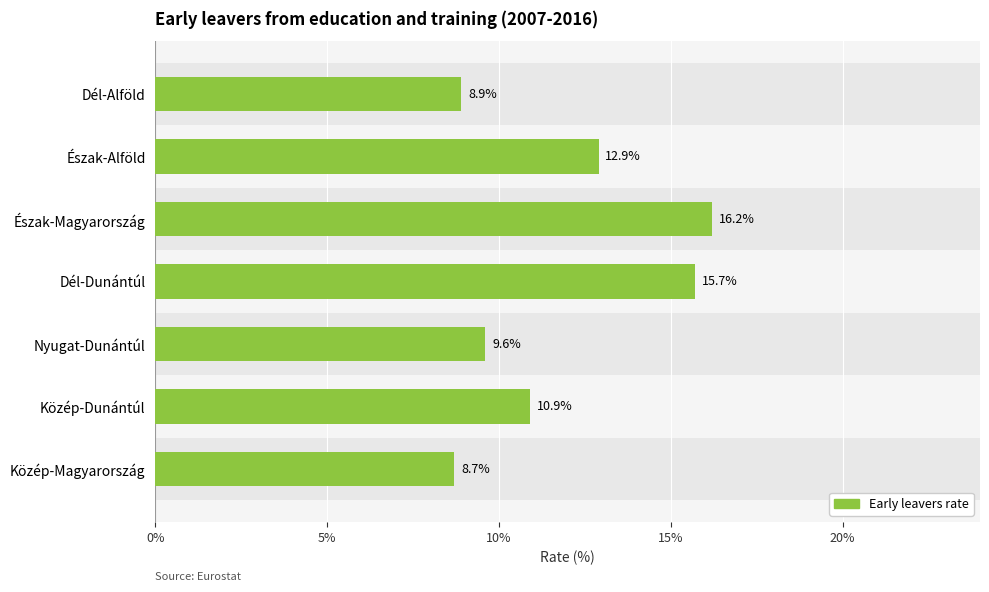

Count the number of data series in this chart.

1